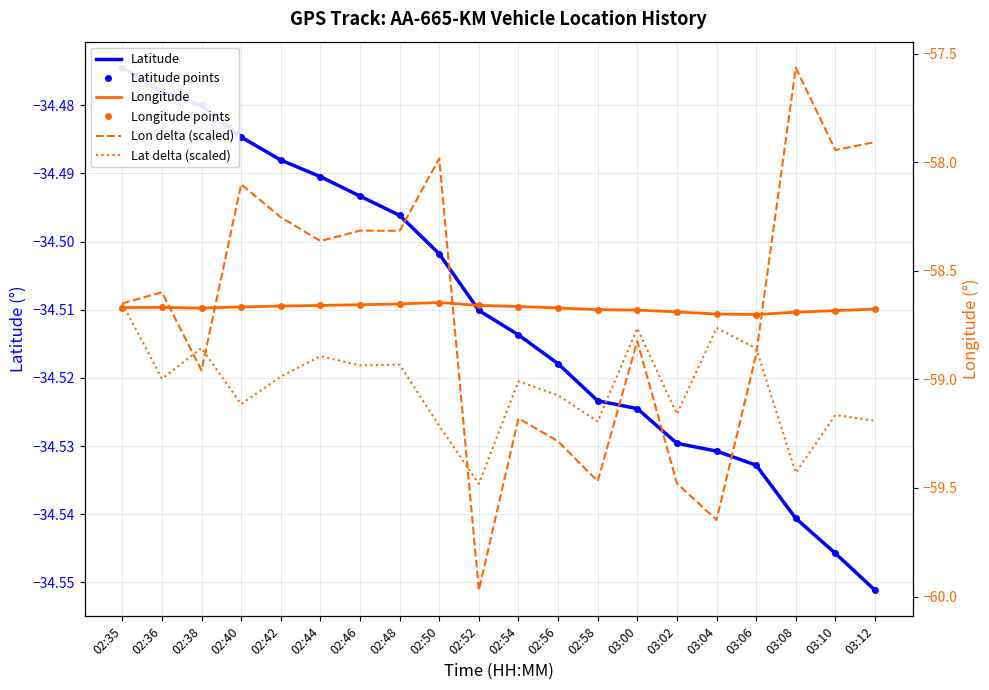

How many values in the Lon delta (scaled) series are below -58?

16